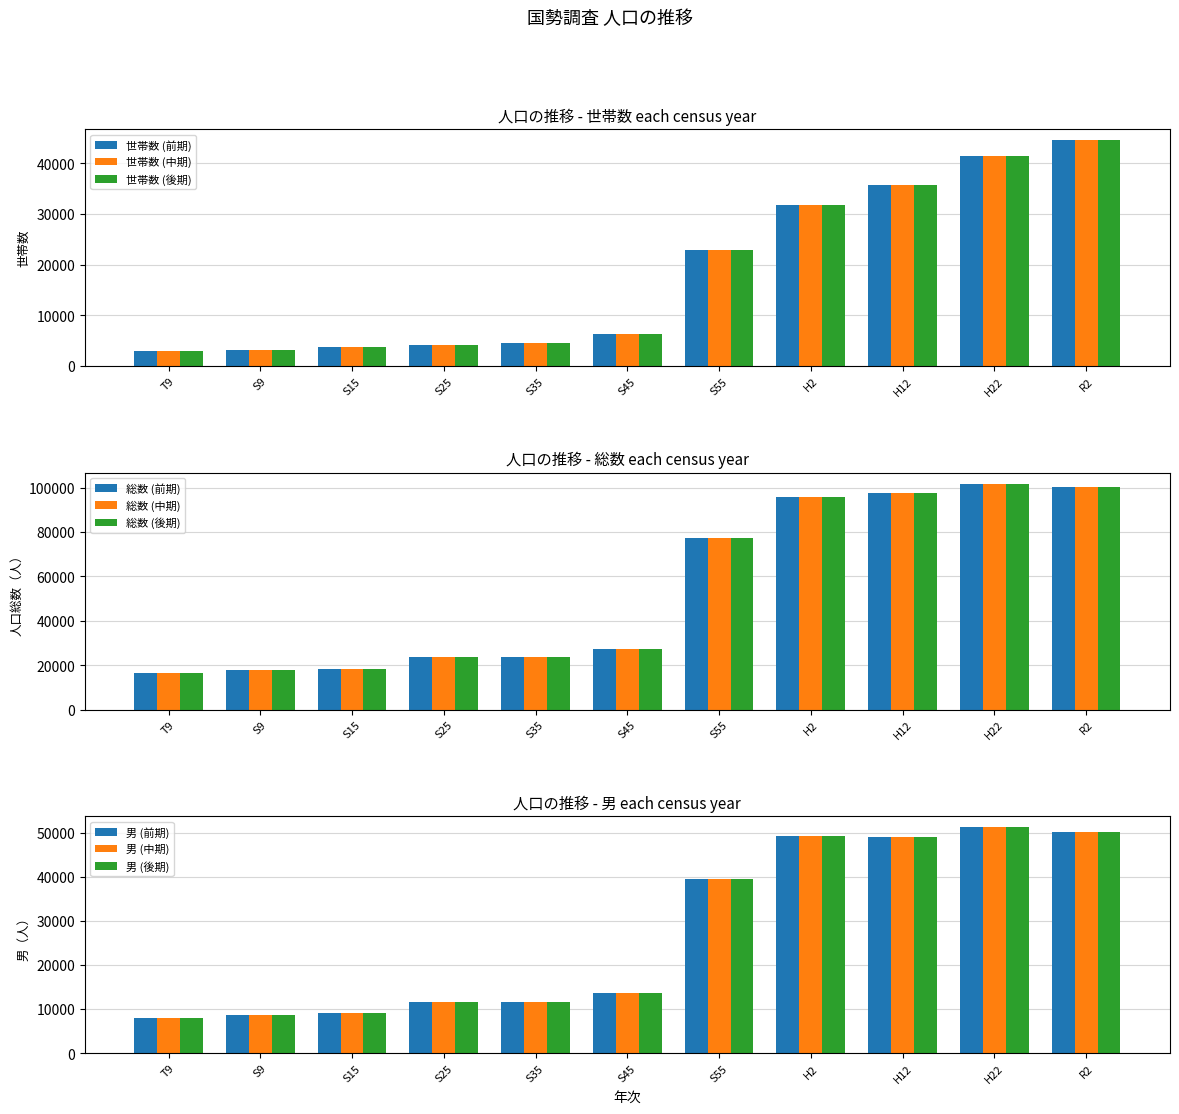

What is the difference between the maximum and minimum values in the 世帯数 (中期) series?

41498